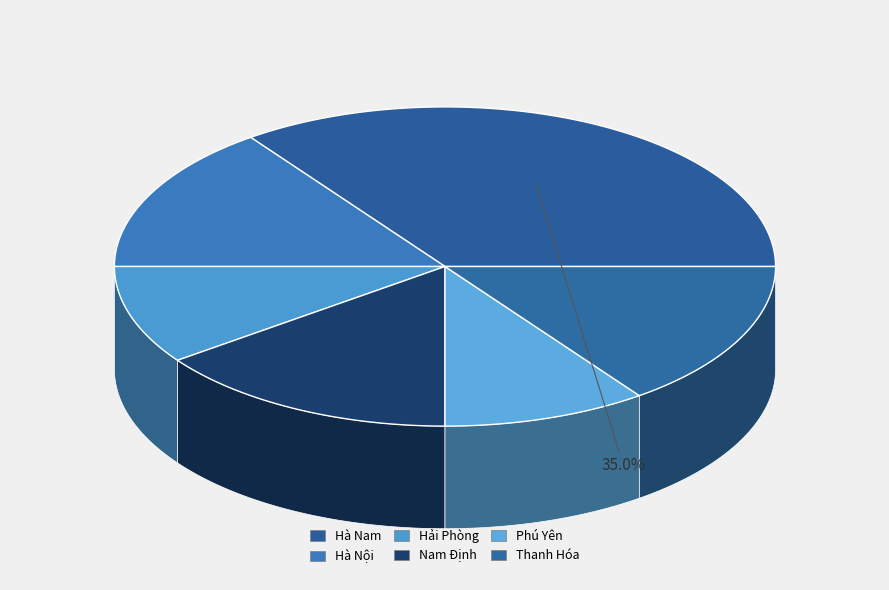

True or false: Nam Định accounts for 29% of the total.

False